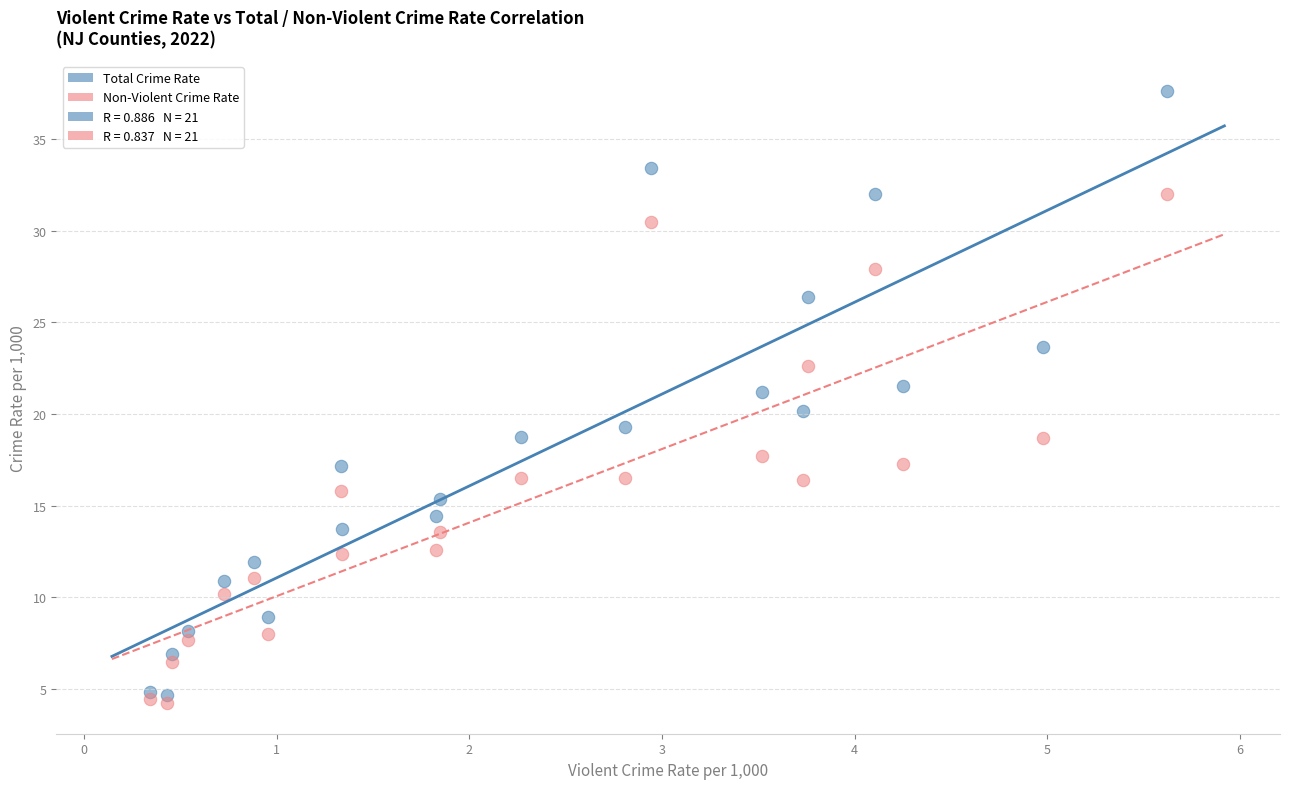

Which series reaches the maximum Y coordinate?

Total Crime Rate